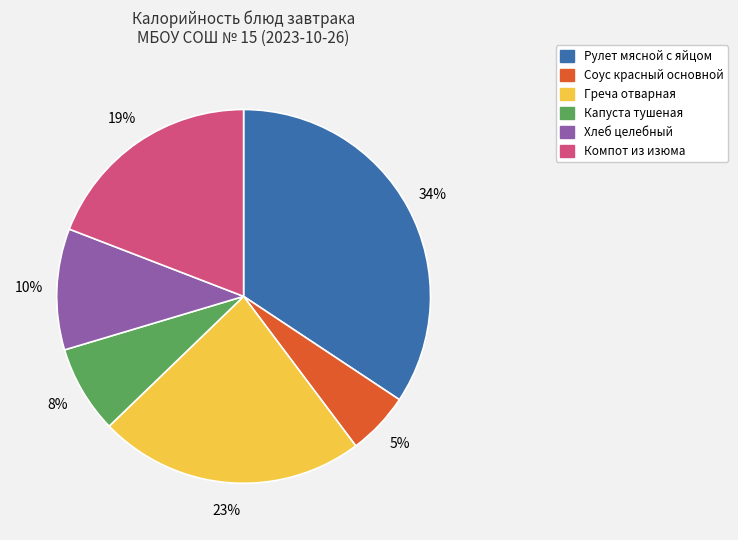

How many slices are in this pie chart?

6